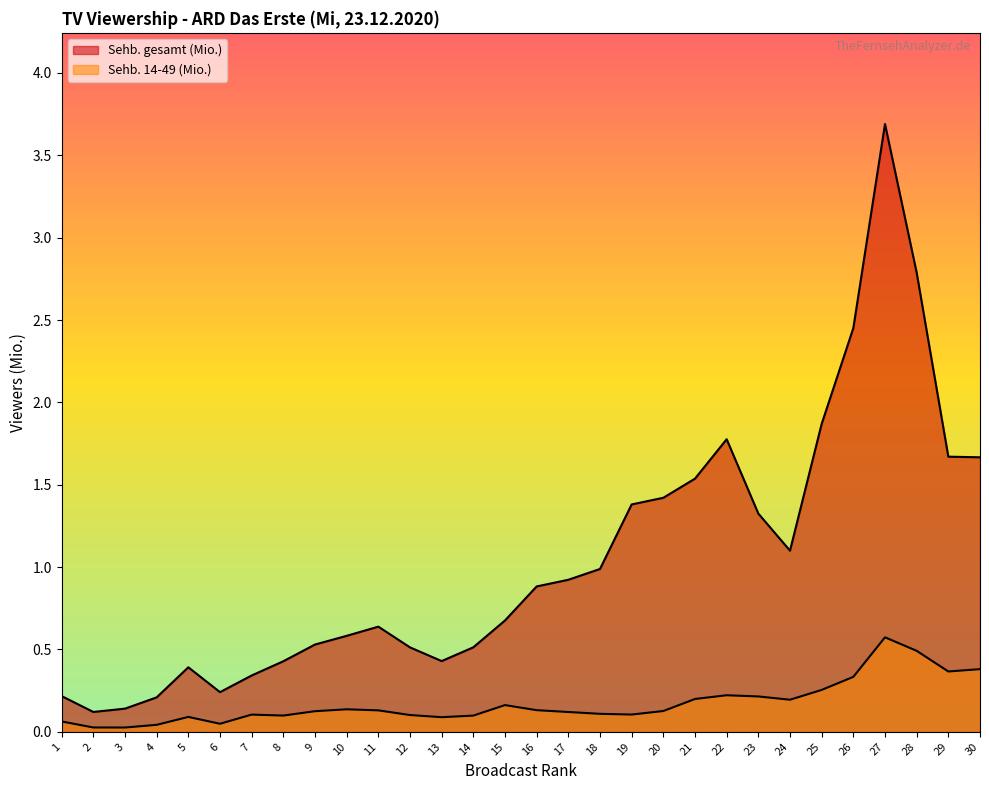

What is the difference between the Sehb. gesamt (Mio.) values at 15 and 12?

0.2